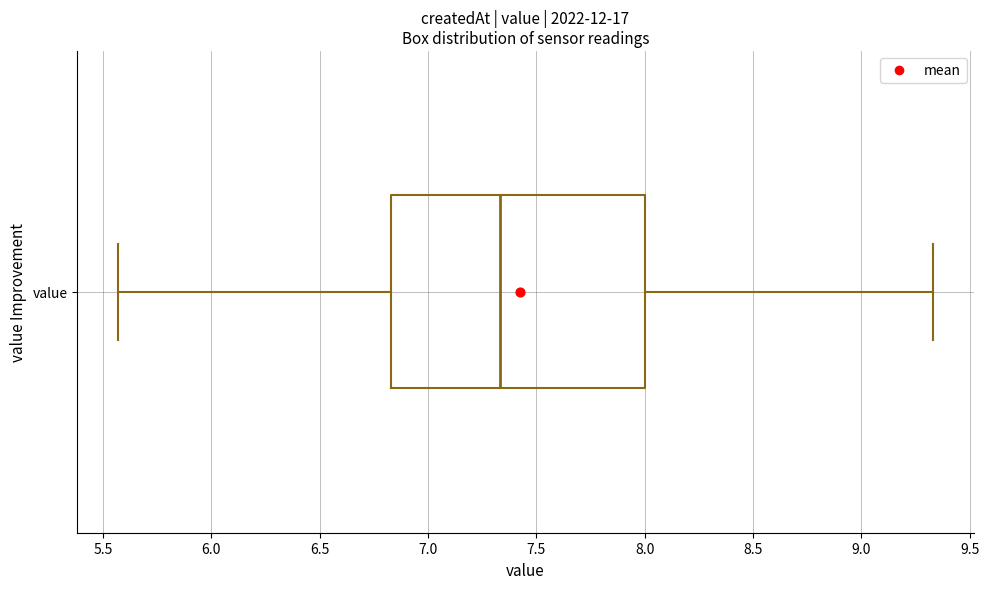

Where does the median line of the box for value sit on the x-axis? The values are not printed on the chart, so give them approximately, as read against the axis.

7.35